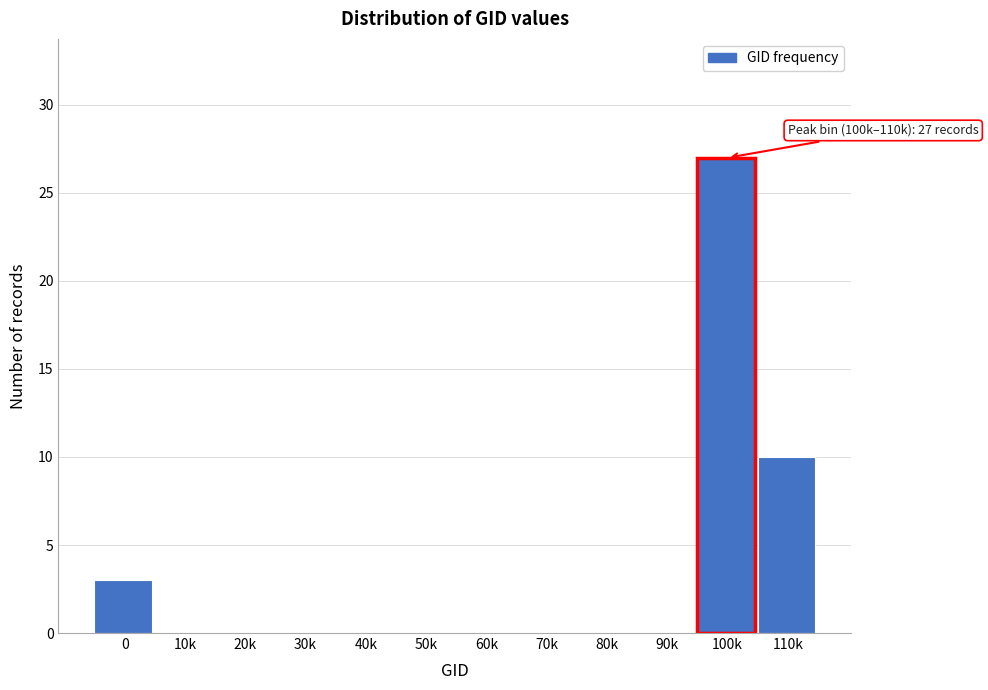

Reading left to right, list all the values displayed in this chart.

0=3	10k=0	20k=0	30k=0	40k=0	50k=0	60k=0	70k=0	80k=0	90k=0	100k=27	110k=10